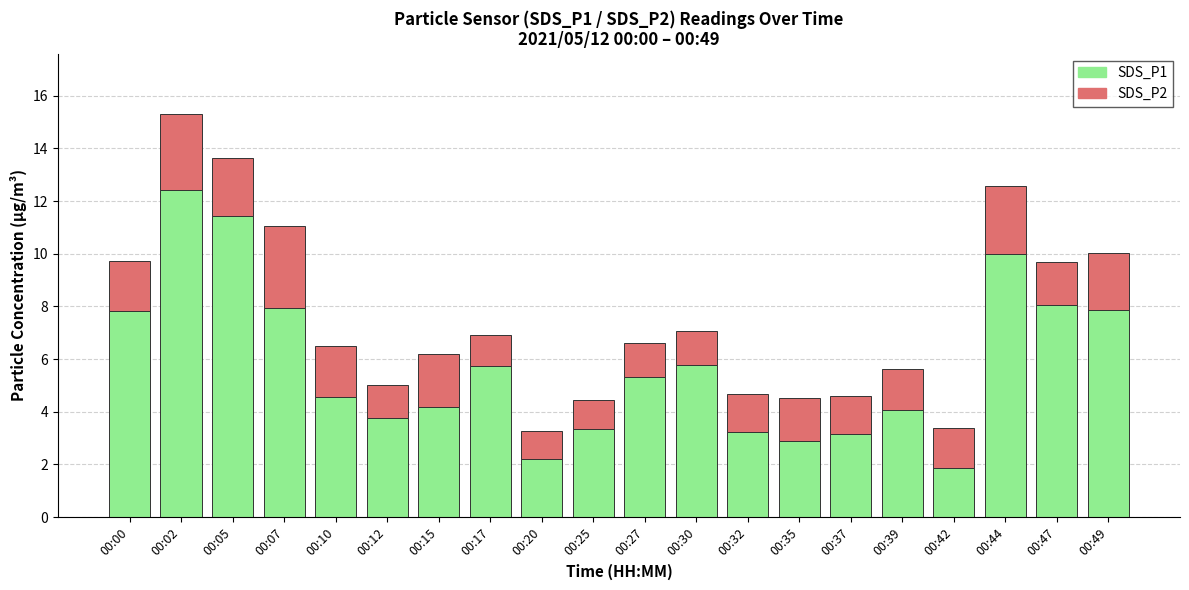

What is the total value across all series at 00:39?

5.6